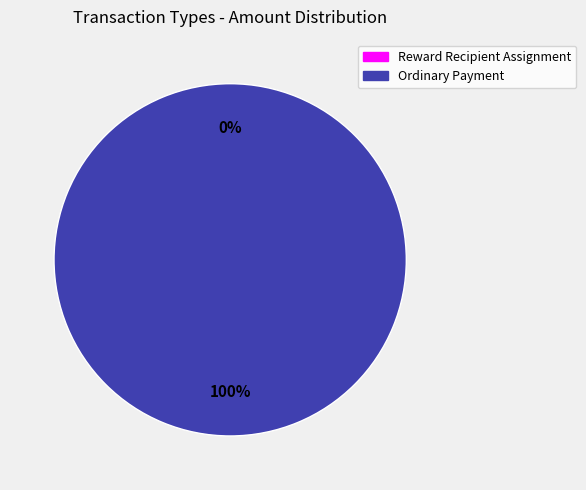

Is the sum of Reward Recipient Assignment and Ordinary Payment greater than half?

Yes